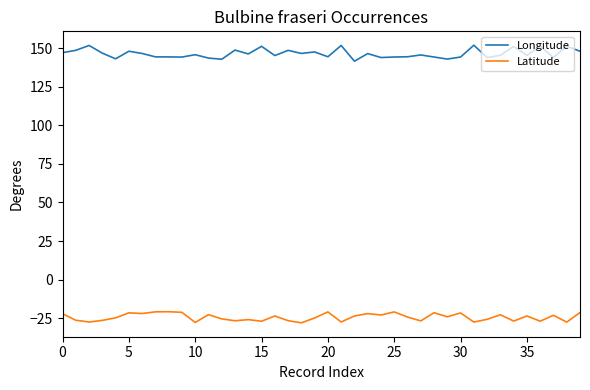

List the series in order of their overall mean, lowest first.

Latitude, Longitude